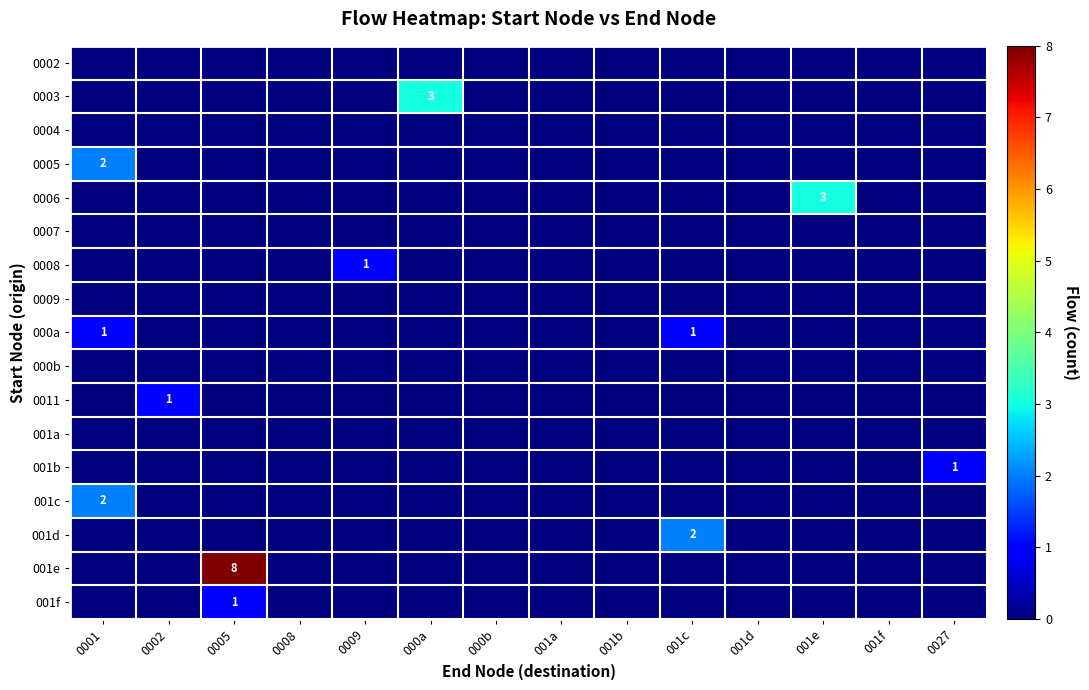

Which series has the largest range (max minus min)?

001e